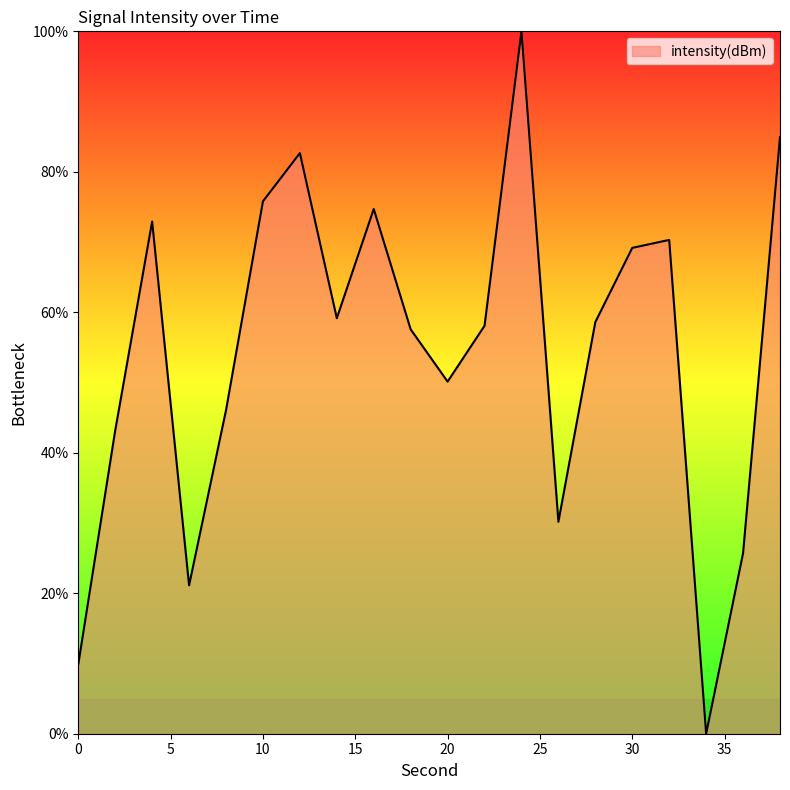

What is the difference between the maximum and minimum values?

100.0